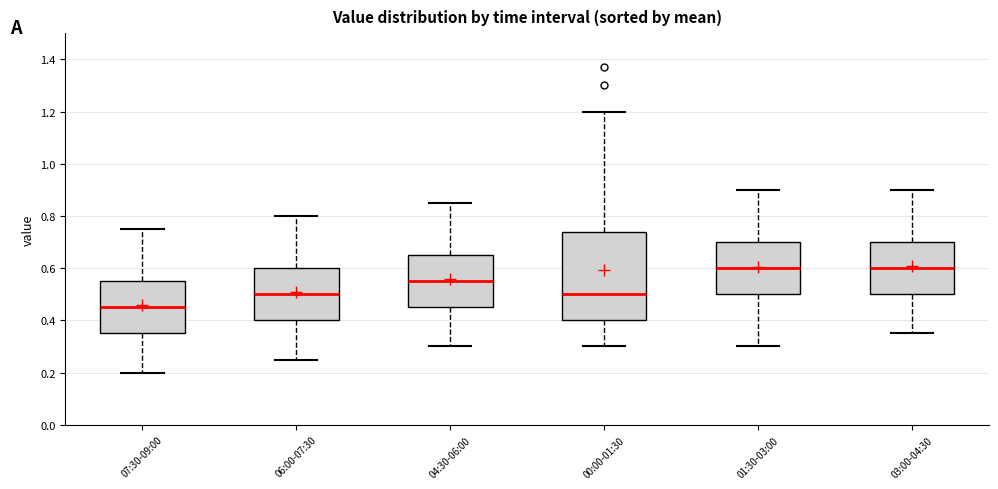

Reading left to right, read every box against the y-axis: the position of its median line, the range the box covers, and the ends of its whiskers. The values are not printed on the chart, so give them approximately, as read against the axis.

07:30-09:00: median 0.46, box 0.36 to 0.56, whiskers 0.20 to 0.76
06:00-07:30: median 0.50, box 0.40 to 0.60, whiskers 0.26 to 0.80
04:30-06:00: median 0.56, box 0.46 to 0.66, whiskers 0.30 to 0.86
00:00-01:30: median 0.50, box 0.40 to 0.74, whiskers 0.30 to 1.20
01:30-03:00: median 0.60, box 0.50 to 0.70, whiskers 0.30 to 0.90
03:00-04:30: median 0.60, box 0.50 to 0.70, whiskers 0.36 to 0.90